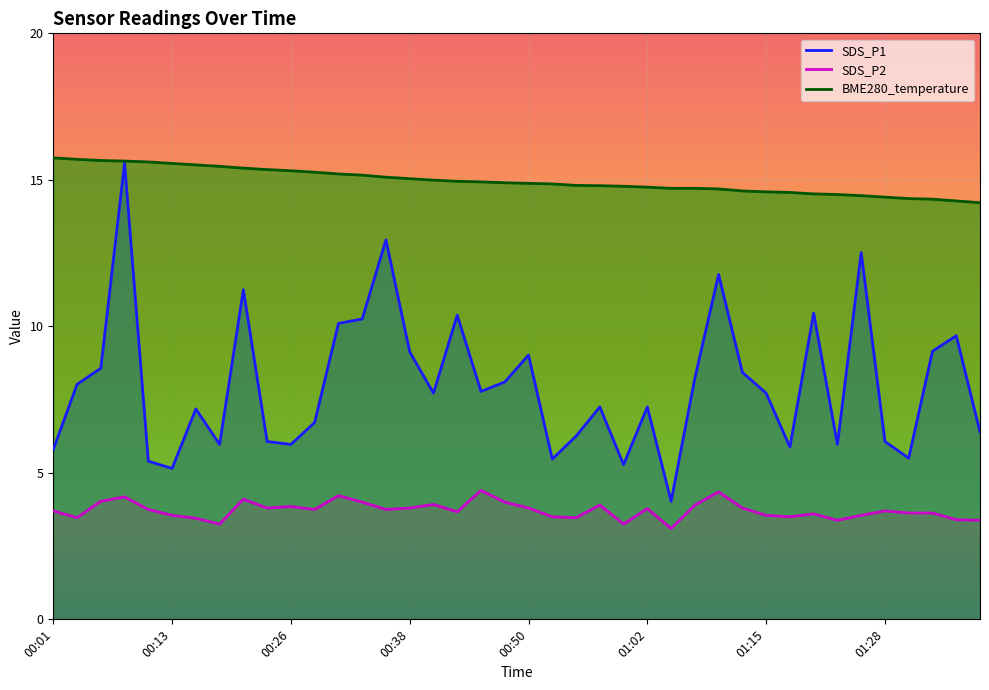

Reading left to right, transcribe all the data shown in this chart.

SDS_P1: 00:01=5.8	00:04=8.0	00:06=8.6	00:09=15.6	00:11=5.4	00:13=5.2	00:16=7.2	00:18=6.0	00:21=11.2	00:23=6.1	00:26=6.0	00:28=6.7	00:30=10.1	00:33=10.2	00:35=12.9	00:38=9.1	00:40=7.7	00:43=10.4	00:45=7.8	00:48=8.1	00:50=9.0	00:52=5.5	00:55=6.2	00:57=7.2	01:00=5.3	01:02=7.2	01:05=4.0	01:08=8.2	01:10=11.8	01:13=8.4	01:15=7.7	01:18=5.9	01:20=10.4	01:23=6.0	01:25=12.5	01:28=6.1	01:30=5.5	01:33=9.2	01:35=9.7	01:38=6.4
SDS_P2: 00:01=3.7	00:04=3.5	00:06=4.0	00:09=4.2	00:11=3.8	00:13=3.5	00:16=3.5	00:18=3.2	00:21=4.1	00:23=3.8	00:26=3.9	00:28=3.8	00:30=4.2	00:33=4.0	00:35=3.8	00:38=3.8	00:40=3.9	00:43=3.7	00:45=4.4	00:48=4.0	00:50=3.8	00:52=3.5	00:55=3.5	00:57=3.9	01:00=3.2	01:02=3.8	01:05=3.1	01:08=3.9	01:10=4.3	01:13=3.8	01:15=3.5	01:18=3.5	01:20=3.6	01:23=3.4	01:25=3.5	01:28=3.7	01:30=3.6	01:33=3.6	01:35=3.4	01:38=3.4
BME280_temperature: 00:01=15.8	00:04=15.7	00:06=15.7	00:09=15.6	00:11=15.6	00:13=15.6	00:16=15.5	00:18=15.5	00:21=15.4	00:23=15.3	00:26=15.3	00:28=15.3	00:30=15.2	00:33=15.2	00:35=15.1	00:38=15.0	00:40=15.0	00:43=14.9	00:45=14.9	00:48=14.9	00:50=14.9	00:52=14.9	00:55=14.8	00:57=14.8	01:00=14.8	01:02=14.8	01:05=14.7	01:08=14.7	01:10=14.7	01:13=14.6	01:15=14.6	01:18=14.6	01:20=14.5	01:23=14.5	01:25=14.5	01:28=14.4	01:30=14.4	01:33=14.3	01:35=14.3	01:38=14.2